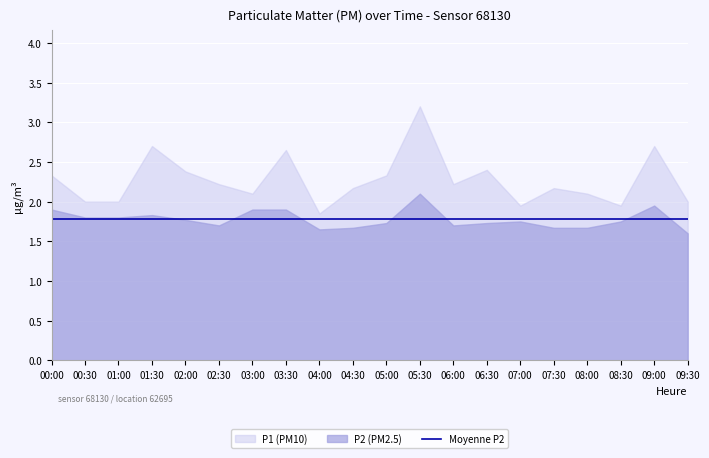

At which label does P1 reach its peak?

05:30